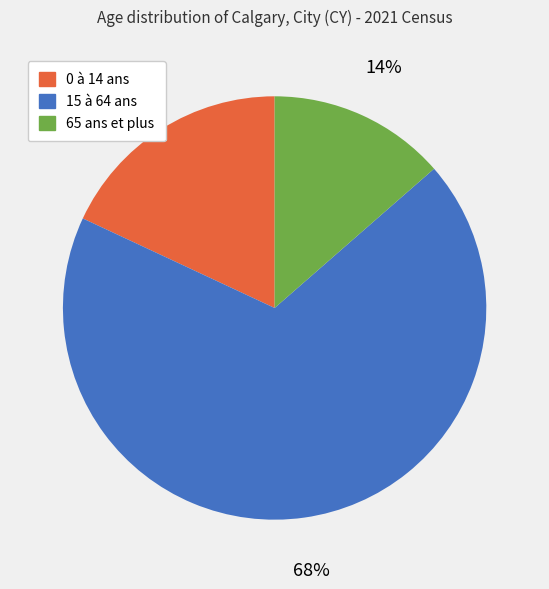

Which slice is the smallest?

65 ans et plus